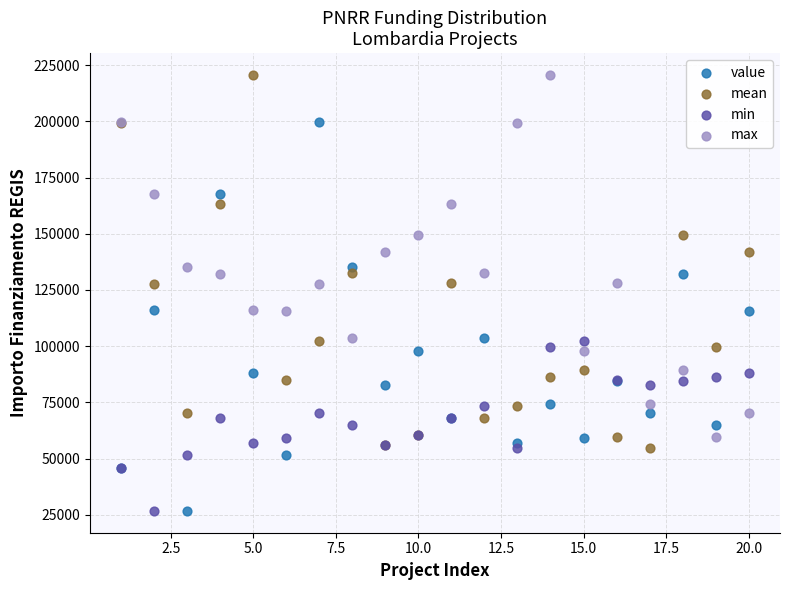

What is the X range (max minus min) for the scatter plot?

19.0